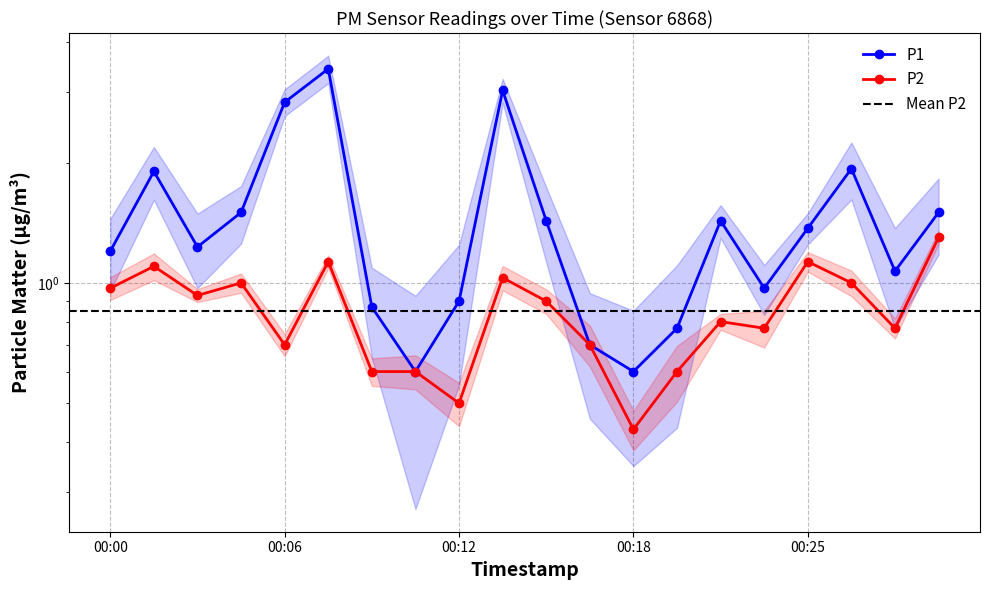

True or false: P2 has a value of 0.9 at 00:15.

True